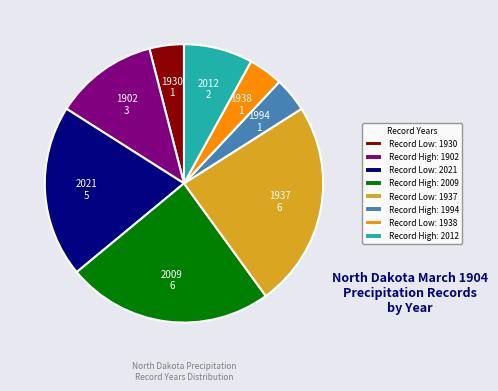

Does Record Low: 1937 account for over 50% of the chart?

No